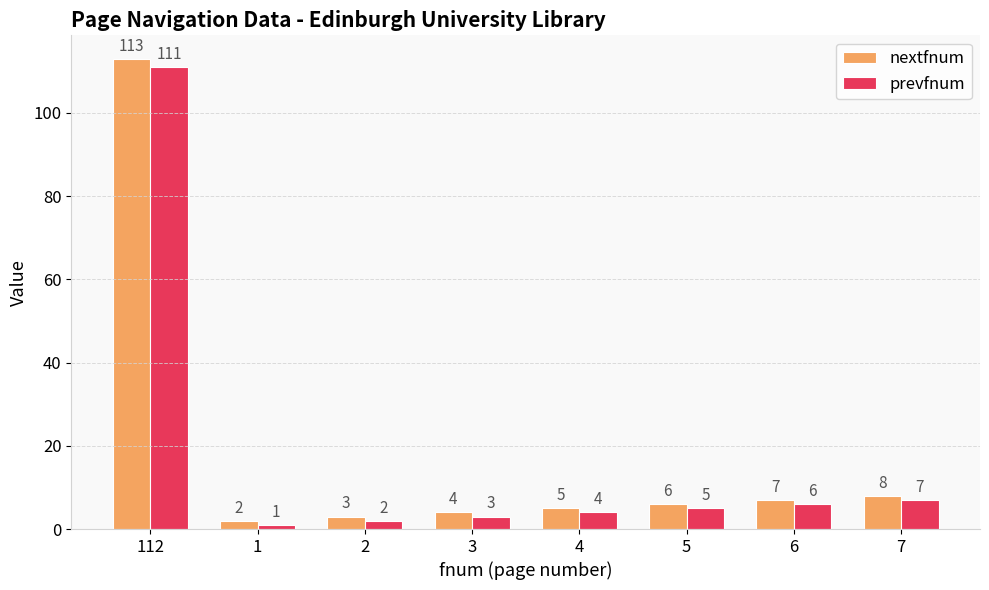

At which label does prevfnum first exceed 5?

112